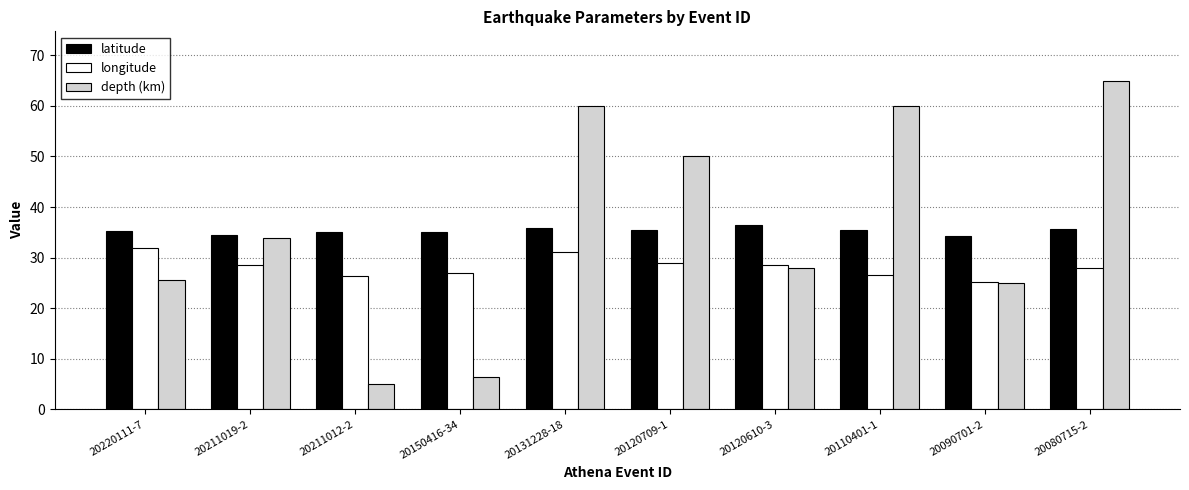

Is the value of depth (km) at 20090701-2 greater than the value of longitude at 20120709-1?

No